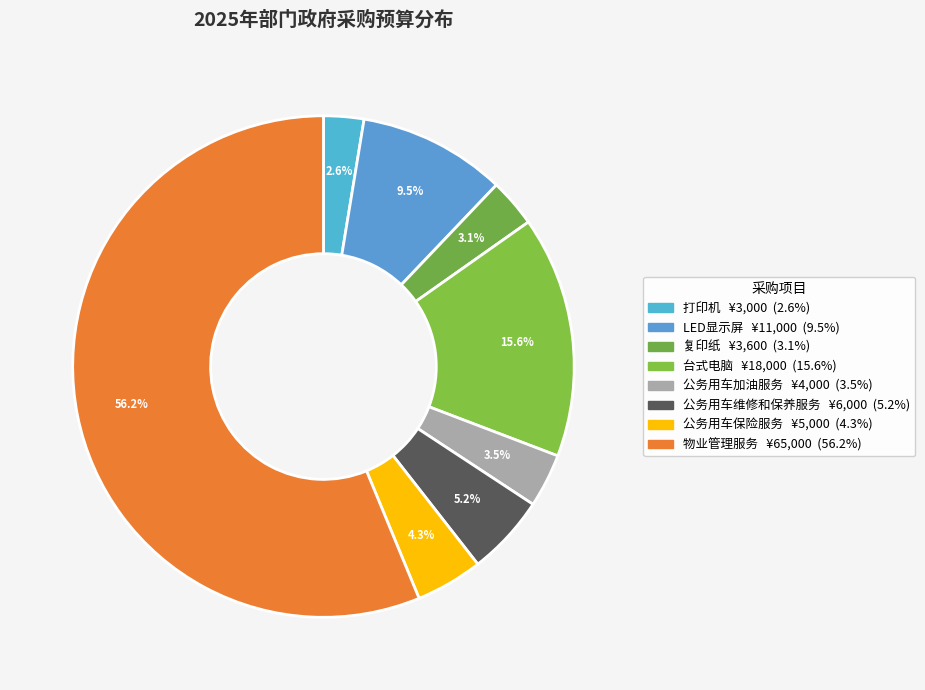

Is the sum of 公务用车维修和保养服务 and 打印机 greater than half?

No